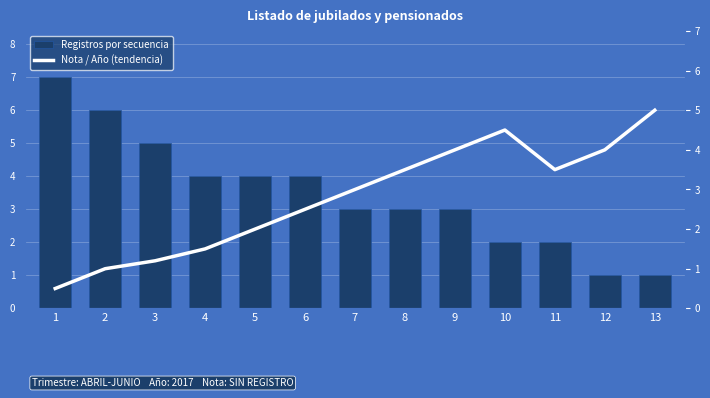

The Registros por secuencia series shows 4.0 at 4. True or false?

True